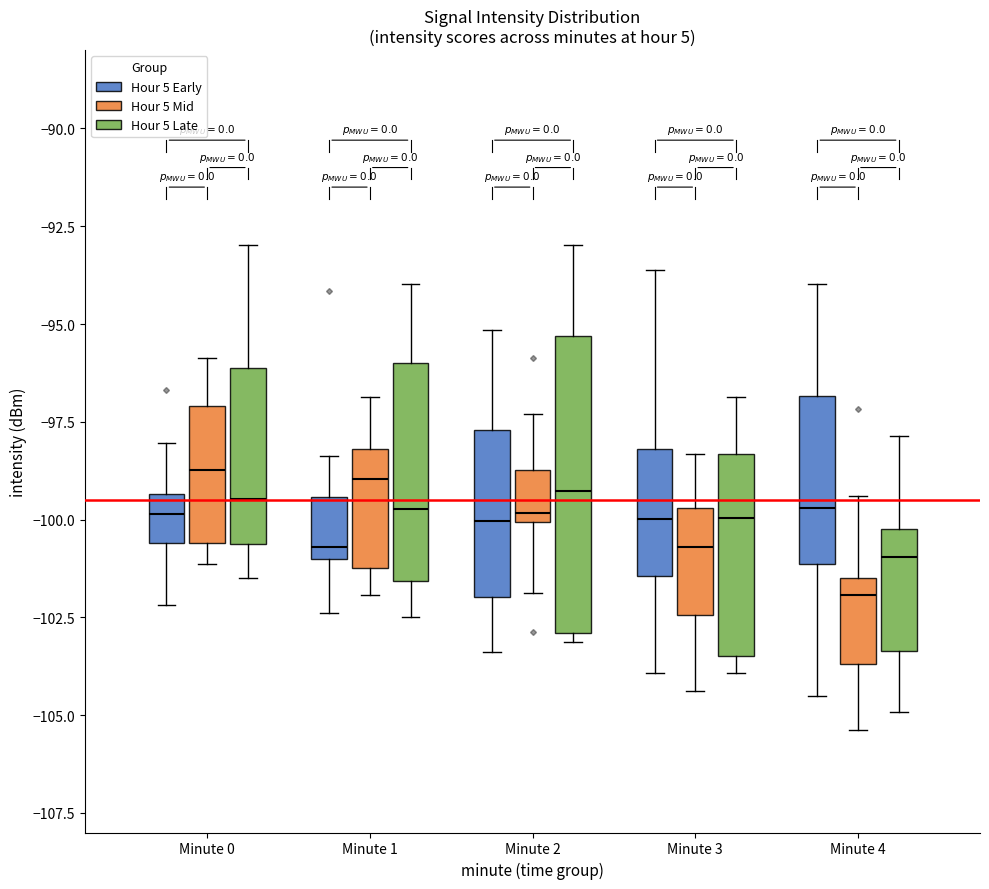

Reading left to right, transcribe this box plot: for each box, give where its median line is, the range the box spans, and where its two whiskers end, as read against the y-axis. The values are not printed on the chart, so give them approximately, as read against the axis.

Minute 0 (Hour 5 Early): median -100.0, box -100.5 to -99.5, whiskers -102.0 to -98.0
Minute 0 (Hour 5 Mid): median -98.5, box -100.5 to -97.0, whiskers -101.0 to -96.0
Minute 0 (Hour 5 Late): median -99.5, box -100.5 to -96.0, whiskers -101.5 to -93.0
Minute 1 (Hour 5 Early): median -100.5, box -101.0 to -99.5, whiskers -102.5 to -98.5
Minute 1 (Hour 5 Mid): median -99.0, box -101.0 to -98.0, whiskers -102.0 to -97.0
Minute 1 (Hour 5 Late): median -99.5, box -101.5 to -96.0, whiskers -102.5 to -94.0
Minute 2 (Hour 5 Early): median -100.0, box -102.0 to -97.5, whiskers -103.5 to -95.0
Minute 2 (Hour 5 Mid): median -100.0 (just above the box's lower edge), box -100.0 to -98.5, whiskers -102.0 to -97.5
Minute 2 (Hour 5 Late): median -99.5, box -103.0 to -95.5, whiskers -103.0 (just below the box's lower edge) to -93.0
Minute 3 (Hour 5 Early): median -100.0, box -101.5 to -98.0, whiskers -104.0 to -93.5
Minute 3 (Hour 5 Mid): median -100.5, box -102.5 to -99.5, whiskers -104.5 to -98.5
Minute 3 (Hour 5 Late): median -100.0, box -103.5 to -98.5, whiskers -104.0 to -97.0
Minute 4 (Hour 5 Early): median -99.5, box -101.0 to -97.0, whiskers -104.5 to -94.0
Minute 4 (Hour 5 Mid): median -102.0, box -103.5 to -101.5, whiskers -105.5 to -99.5
Minute 4 (Hour 5 Late): median -101.0, box -103.5 to -100.0, whiskers -105.0 to -98.0